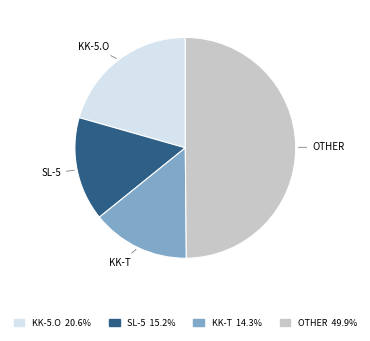

Count the number of slices in the pie.

4